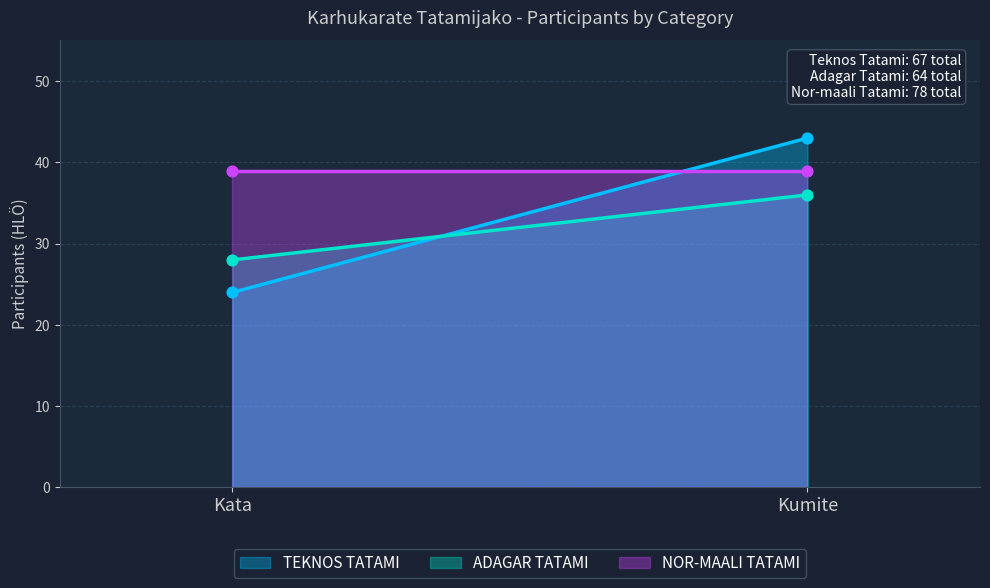

Which series has the largest total across all categories?

NOR-MAALI TATAMI